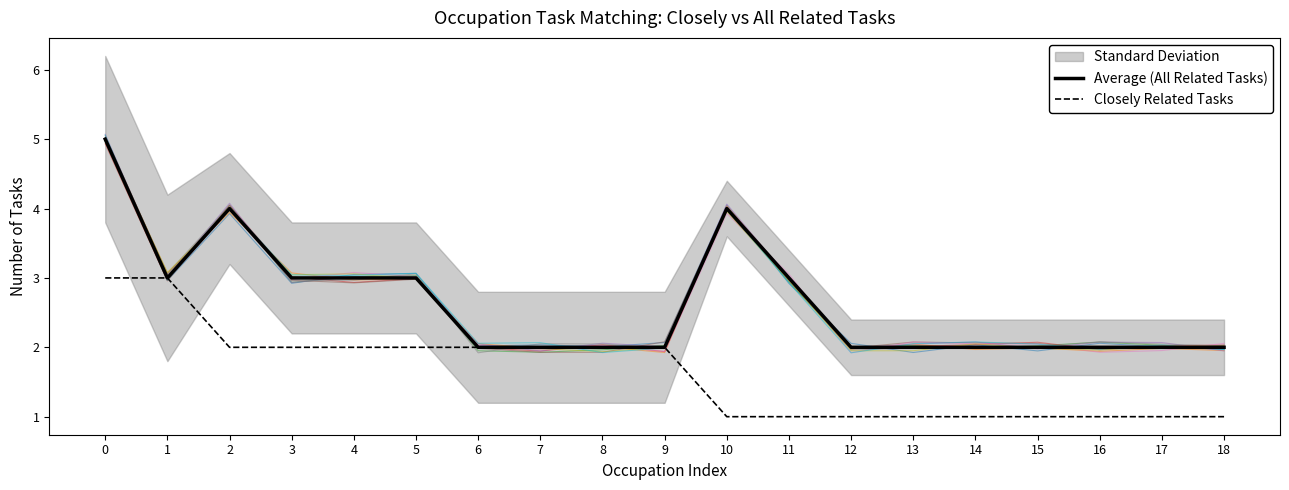

What is the highest value of the Closely Related Tasks series?

3